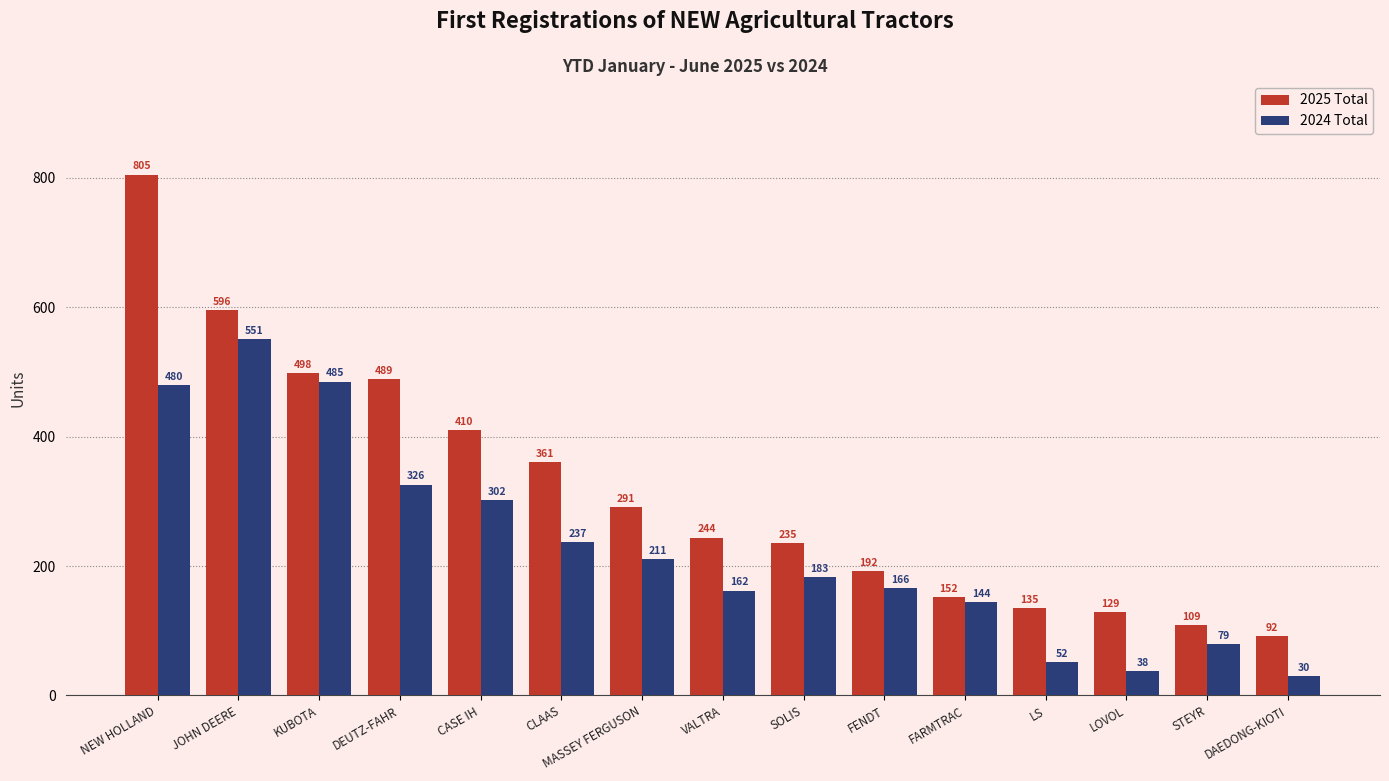

What is the total value across all series at LS?

187